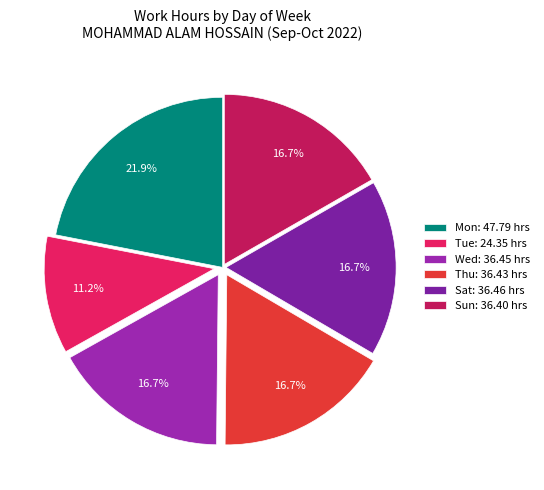

How many slices are in this pie chart?

6